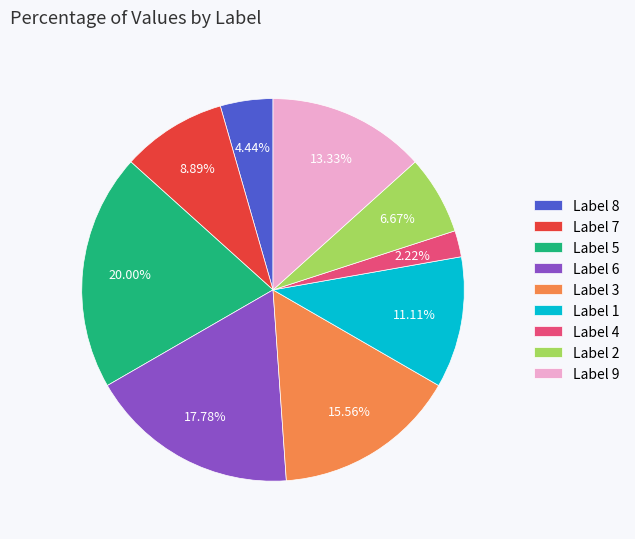

Rank the categories by value from lowest to highest.

Label 4, Label 8, Label 2, Label 7, Label 1, Label 9, Label 3, Label 6, Label 5